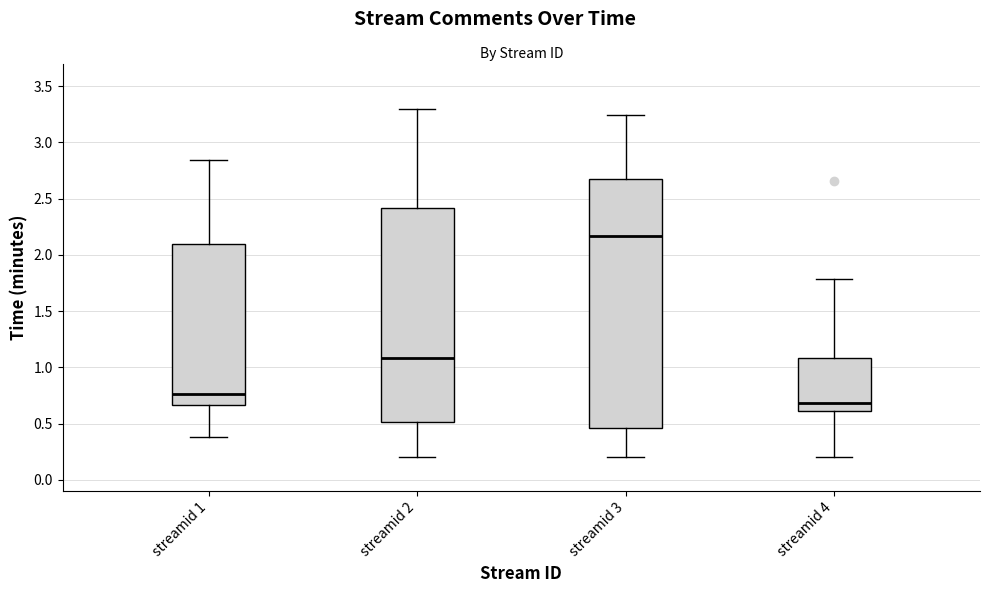

Which box has the lowest median line?

streamid 4